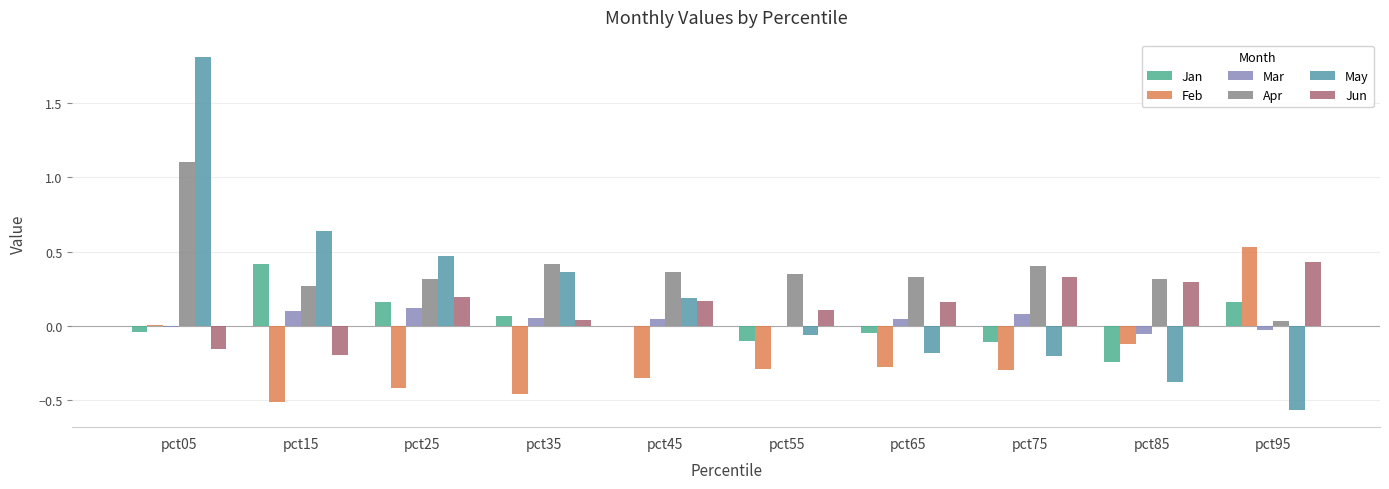

At which label does Jan first exceed 0?

pct15